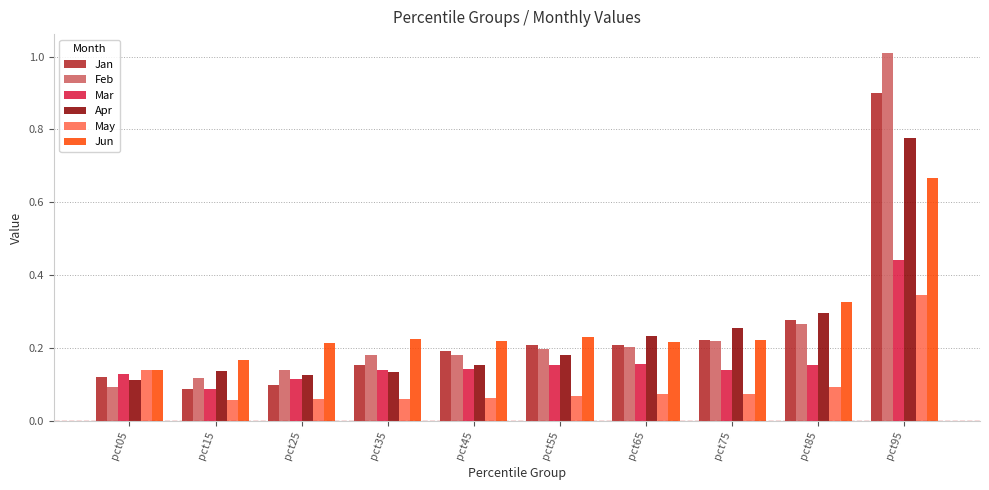

Rank the series by their maximum value, from highest to lowest.

Feb, Jan, Apr, Jun, Mar, May